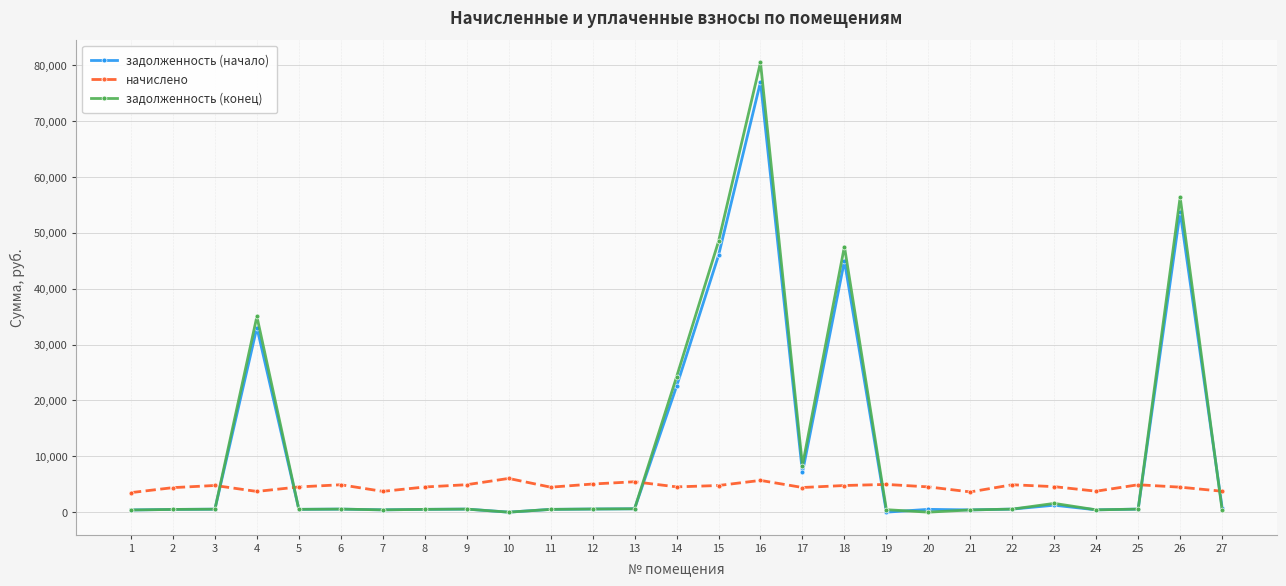

What is the difference between the maximum and minimum values in the задолженность (начало) series?

76981.7